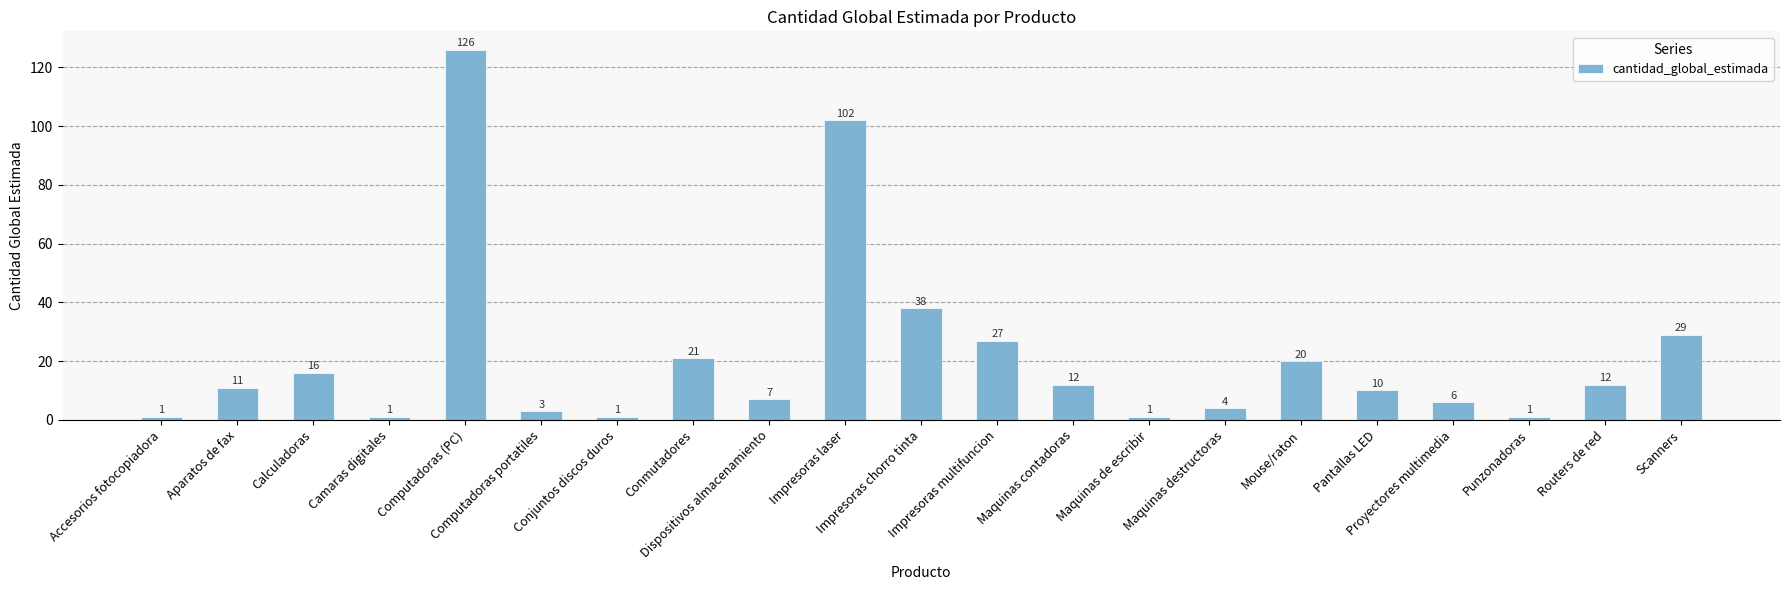

Is it true that the value at Maquinas de escribir is 1?

True